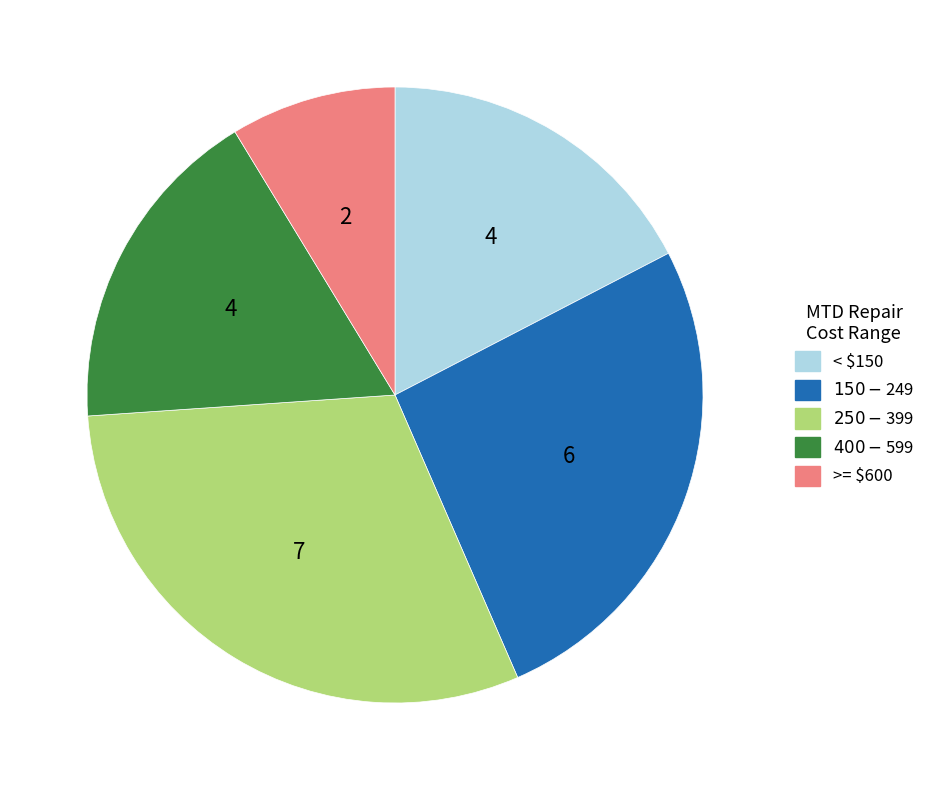

Does any single category account for the majority?

No